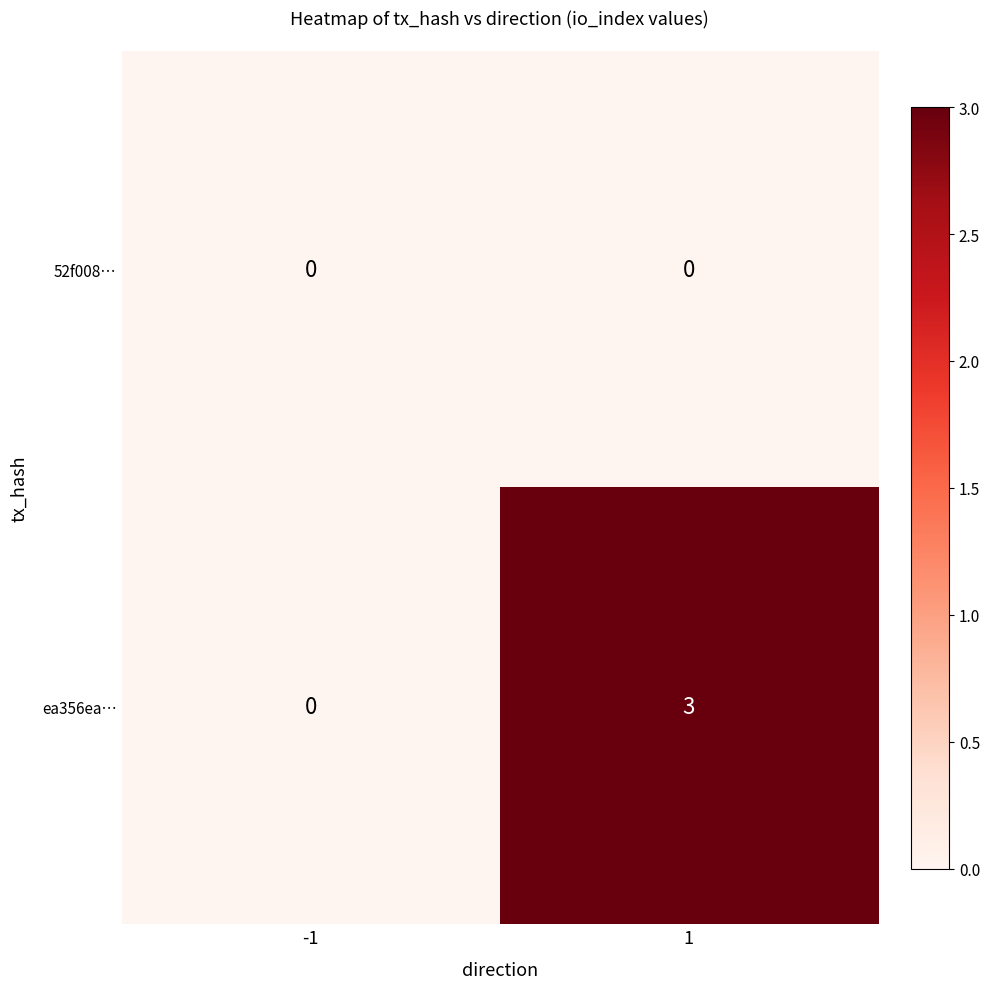

How many categories are shown in the chart?

2